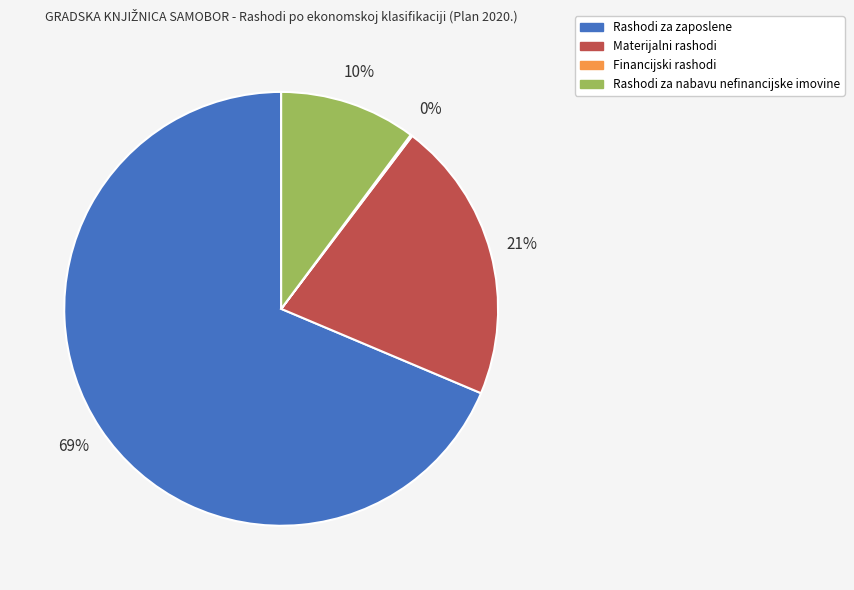

Which category has the biggest portion of the pie?

Rashodi za zaposlene